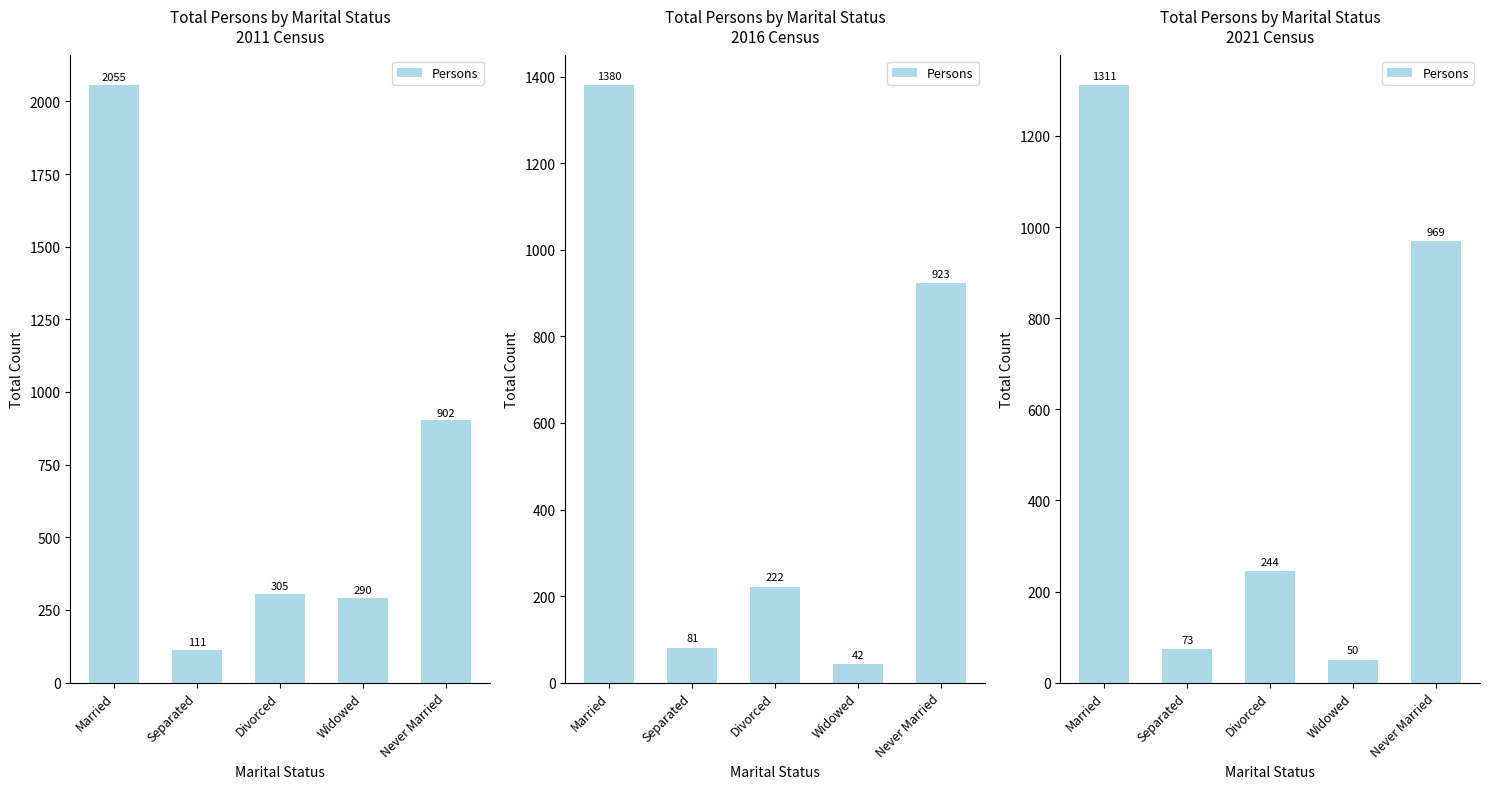

How many distinct data groups are displayed?

1